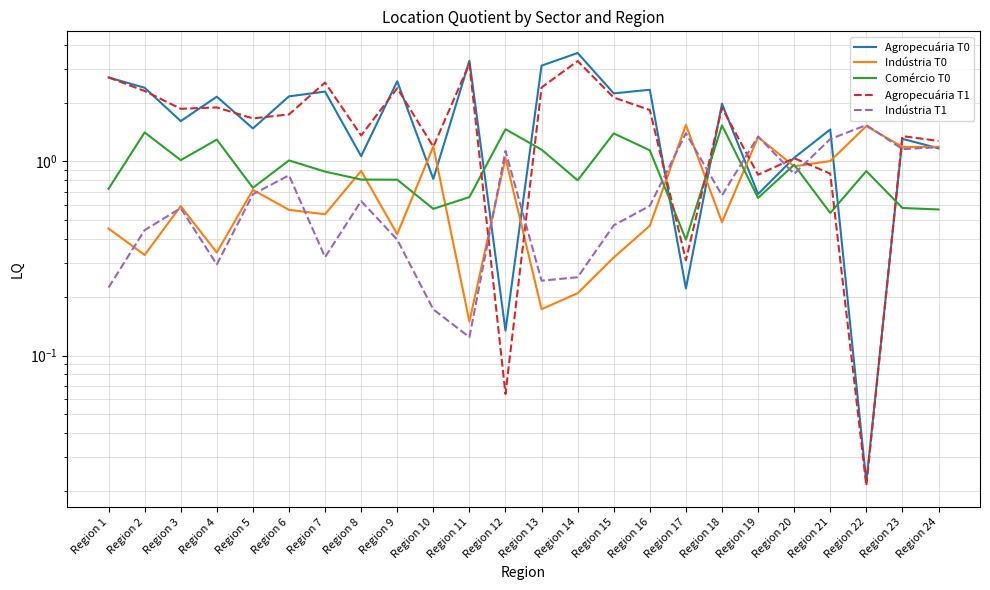

What is the difference between the maximum and minimum values in the Agropecuária T0 series?

3.6